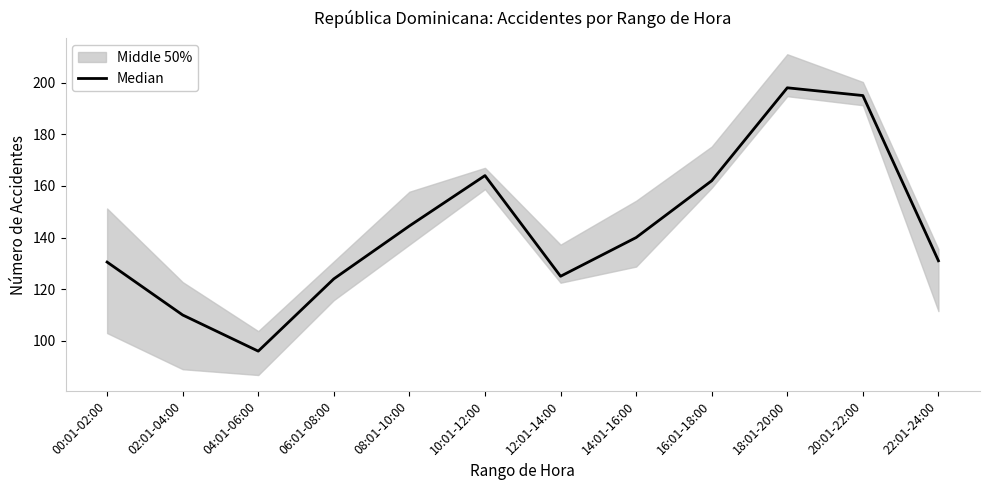

What is the ratio of the value at 10:01-12:00 to the value at 14:01-16:00?

1.2